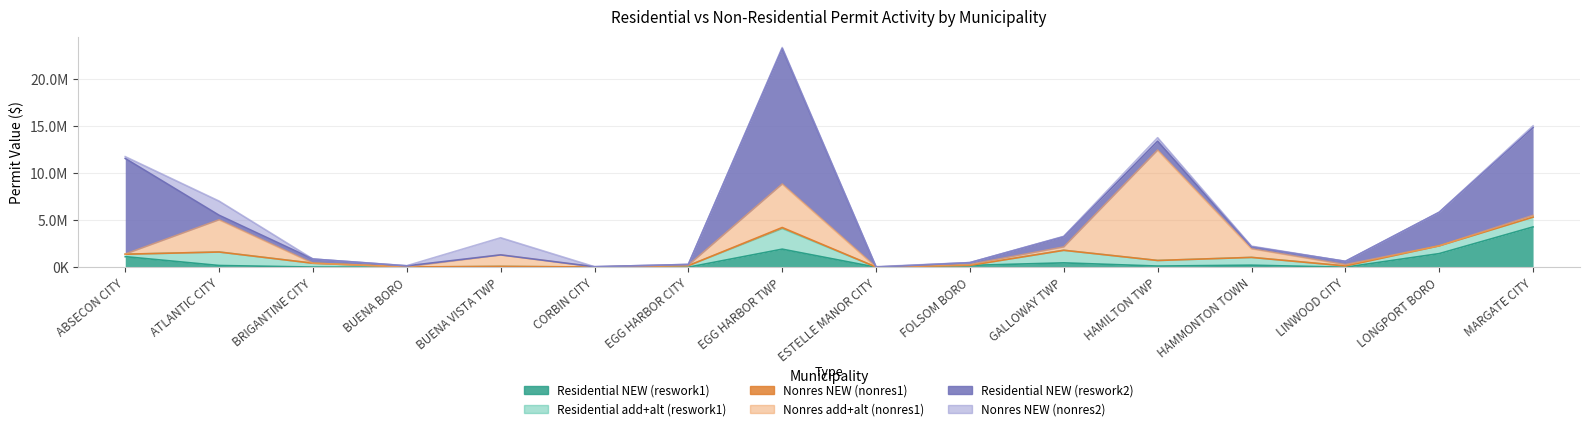

What is the label of the 15th point from the left?

LONGPORT BORO